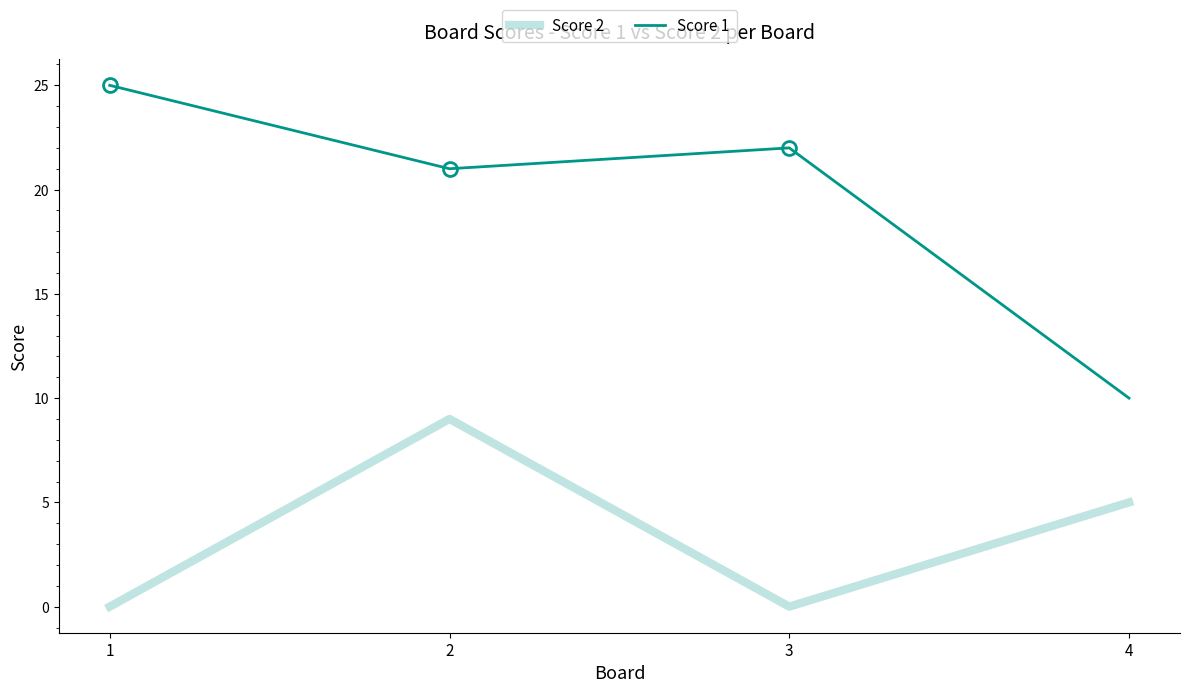

Count the Score 2 values in the range 0 to 9.

4